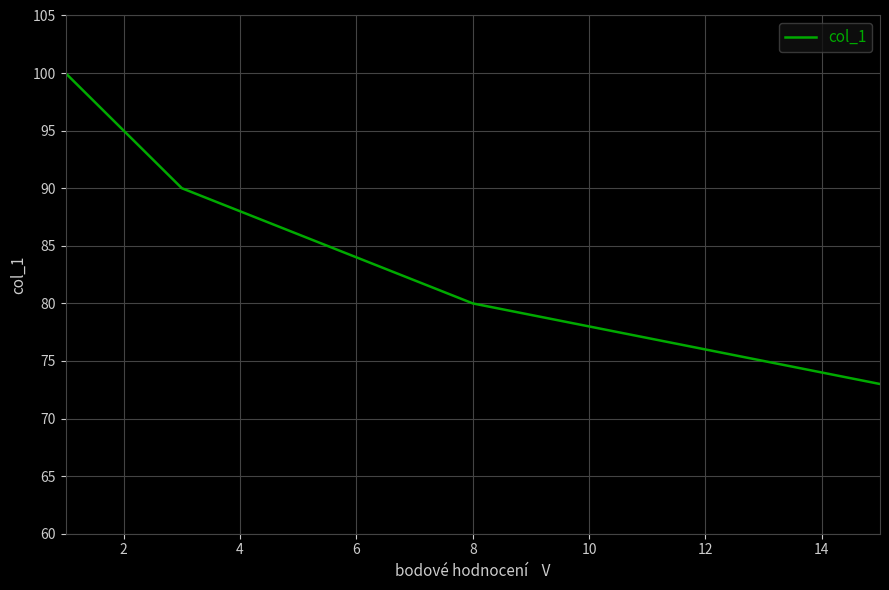

What is the difference between the maximum and minimum values?

27